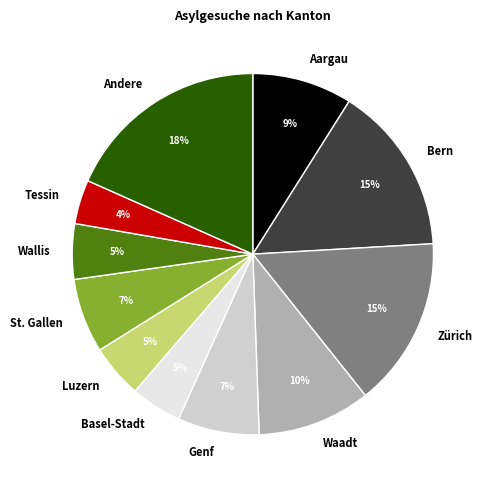

To the nearest percent, what is the difference between the largest and smallest slice percentages?

14%